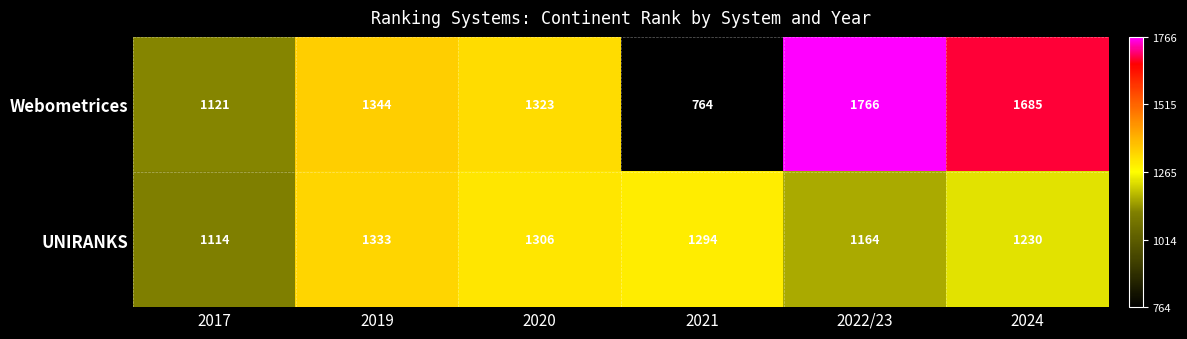

Which series changed the most between 2022/23 and 2024?

Webometrices